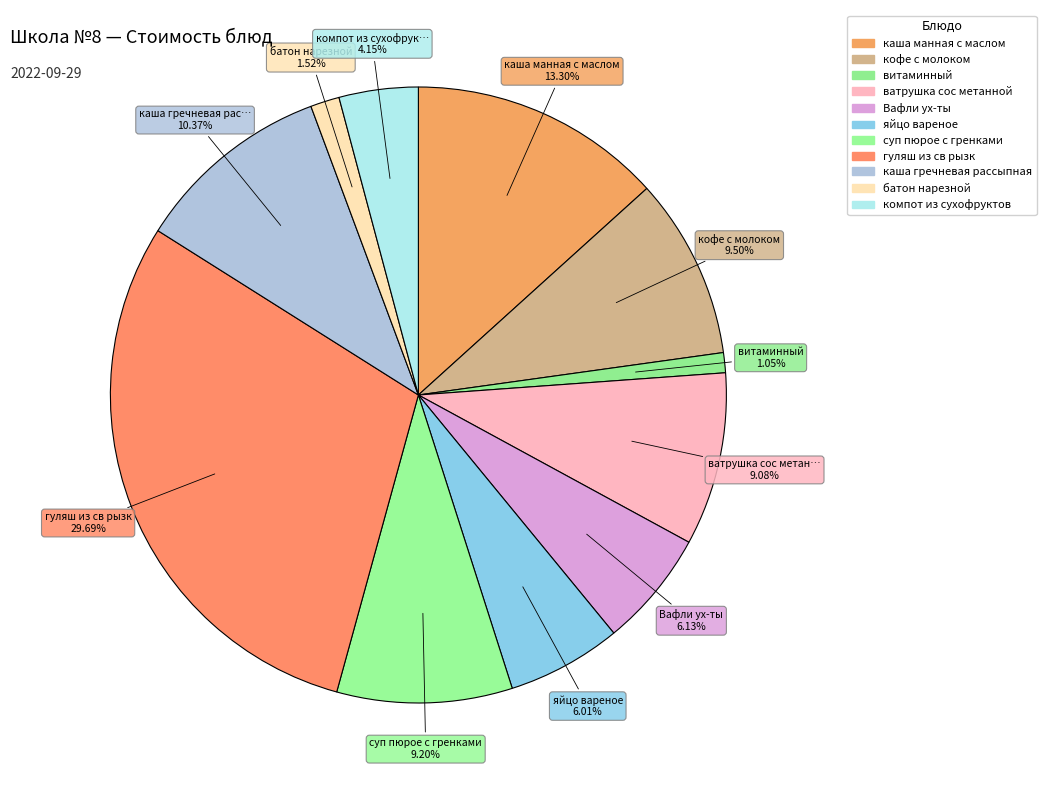

How many slices are in this pie chart?

11